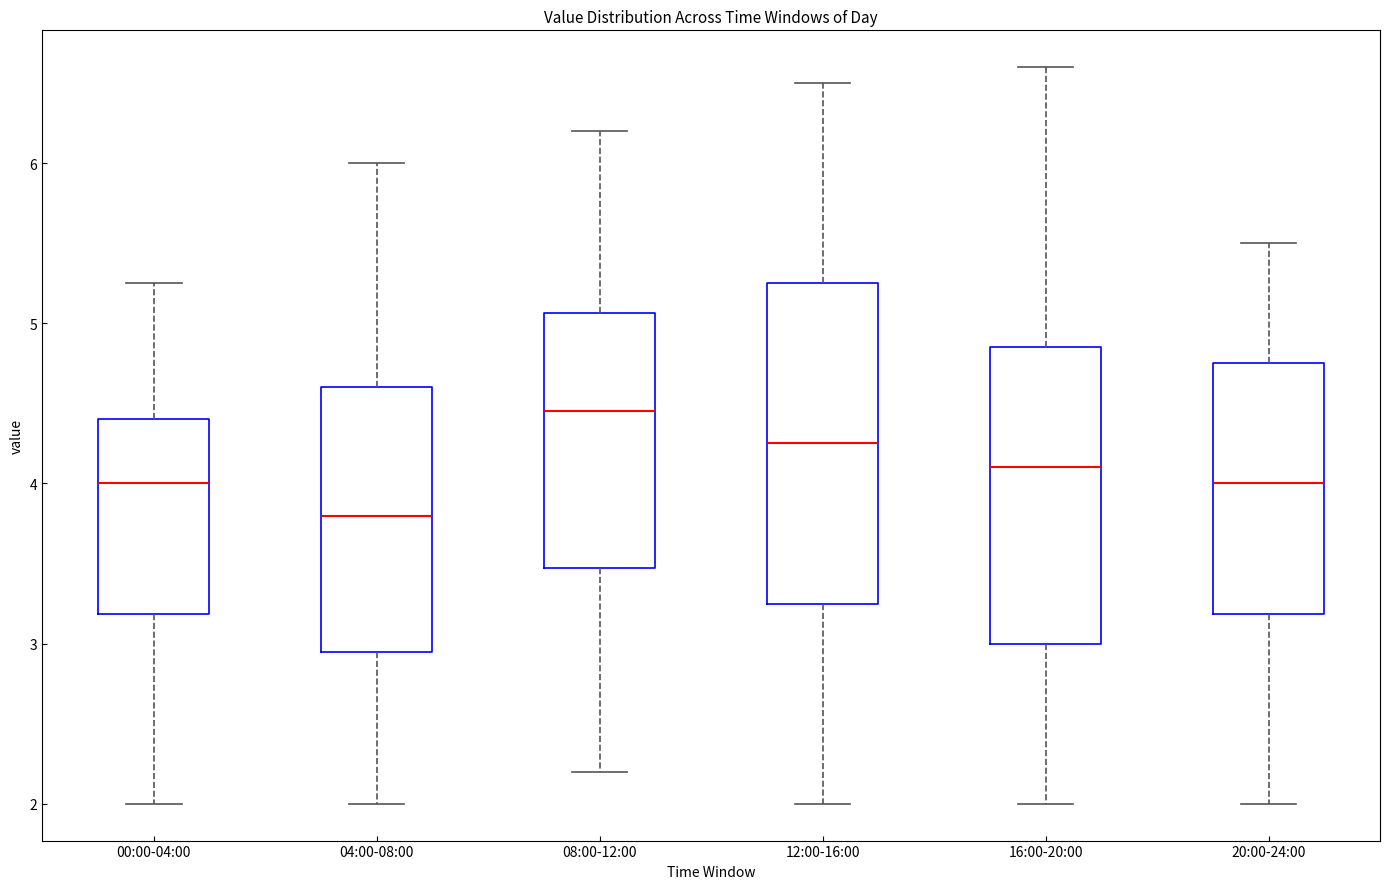

Which box has the lowest median line?

04:00-08:00